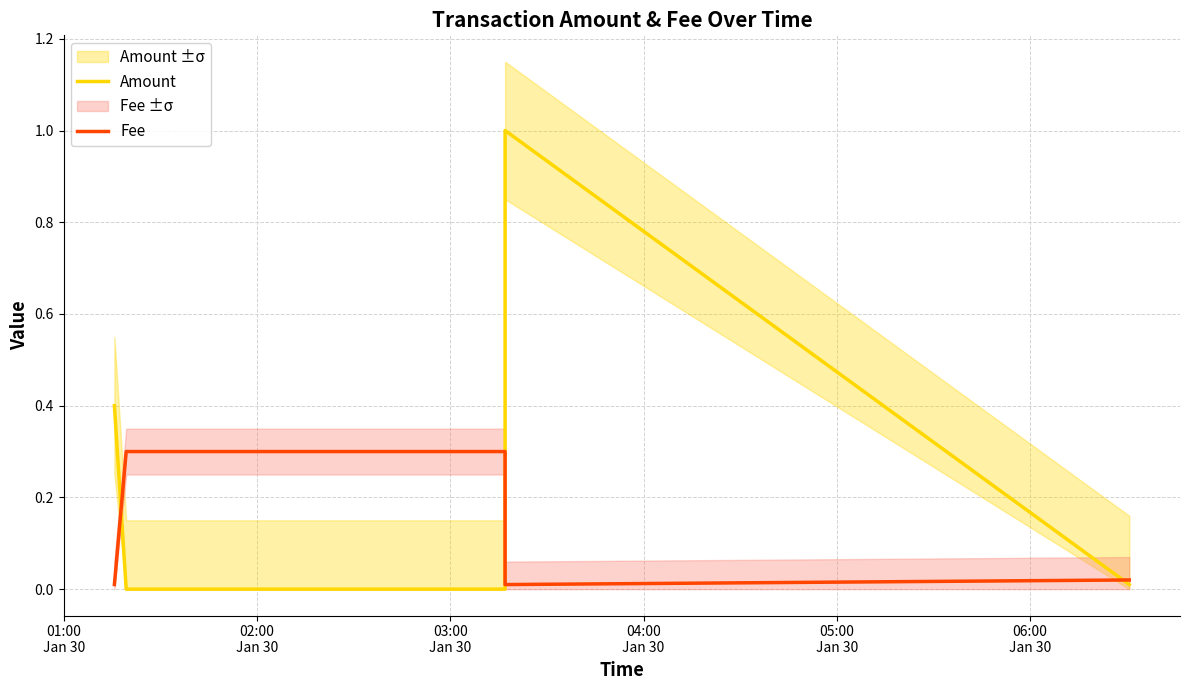

At how many categories does at least one series exceed 0?

5